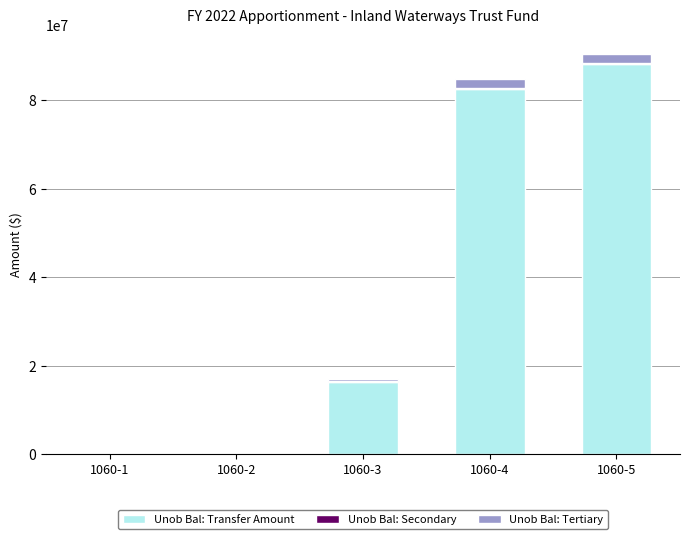

Are the bars horizontal?

No